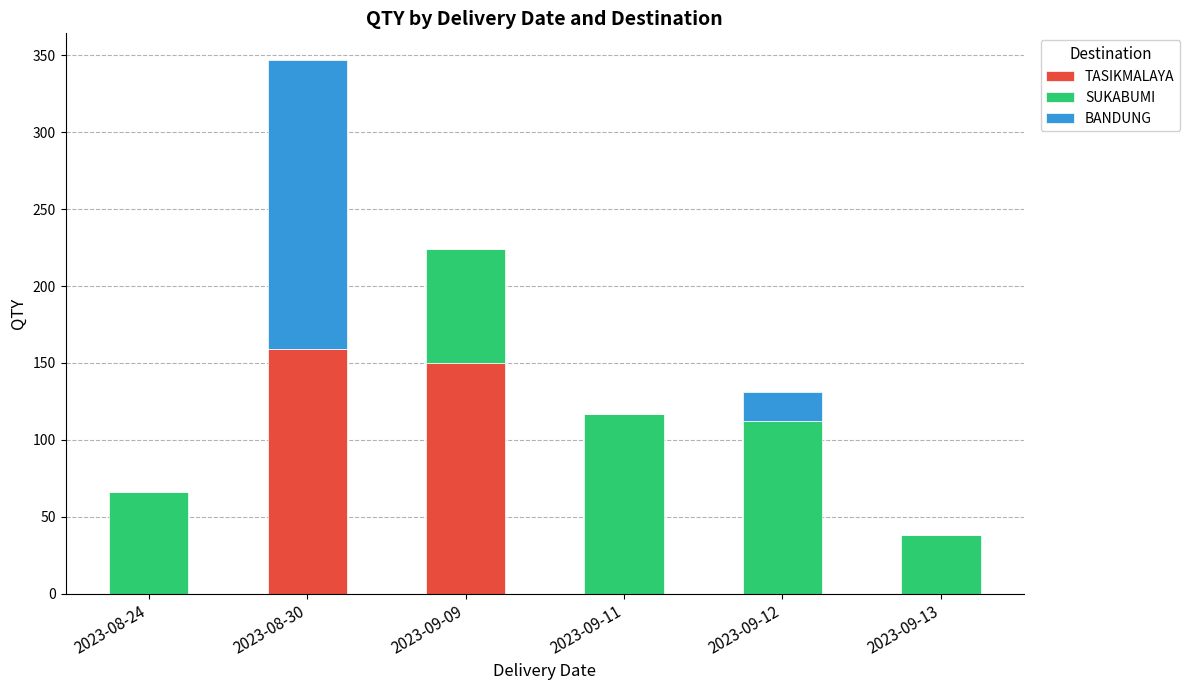

What is the total value across all series at 2023-09-09?

224